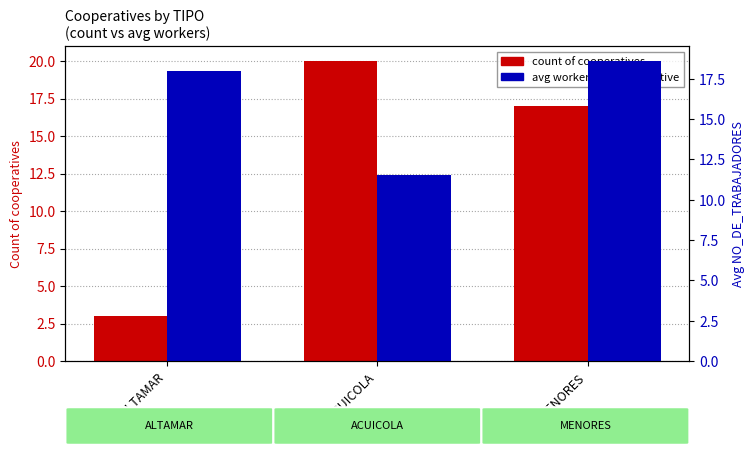

At MENORES, list the series in order from largest to smallest.

avg workers per cooperative, count of cooperatives